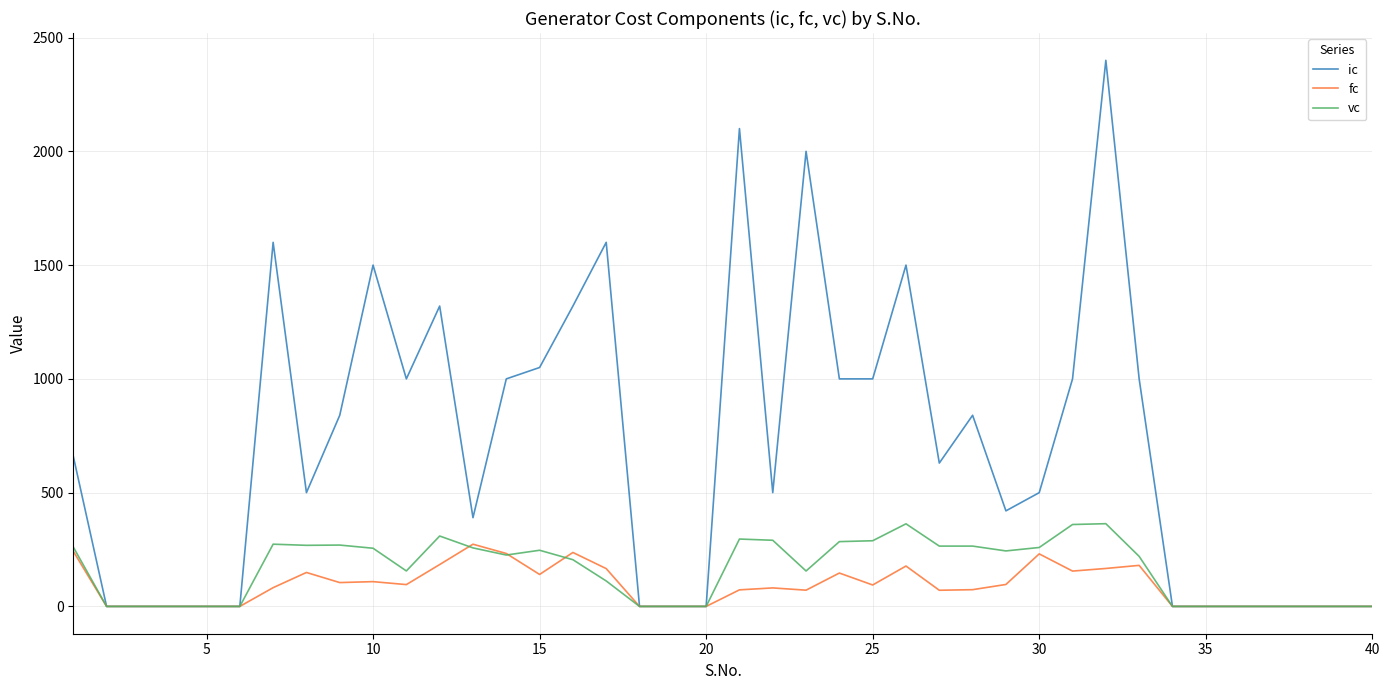

Which series has the widest spread of values?

ic